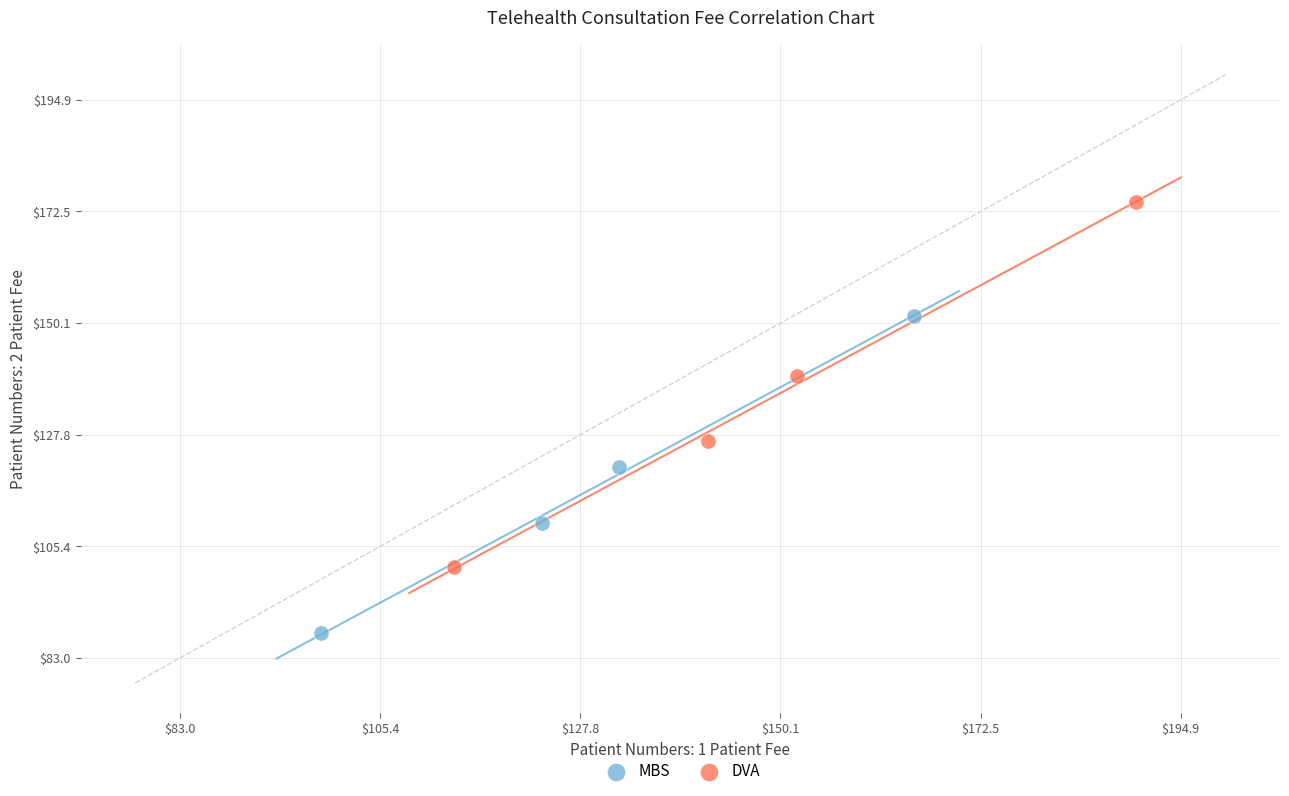

Which series has the largest Y range (max minus min)?

DVA